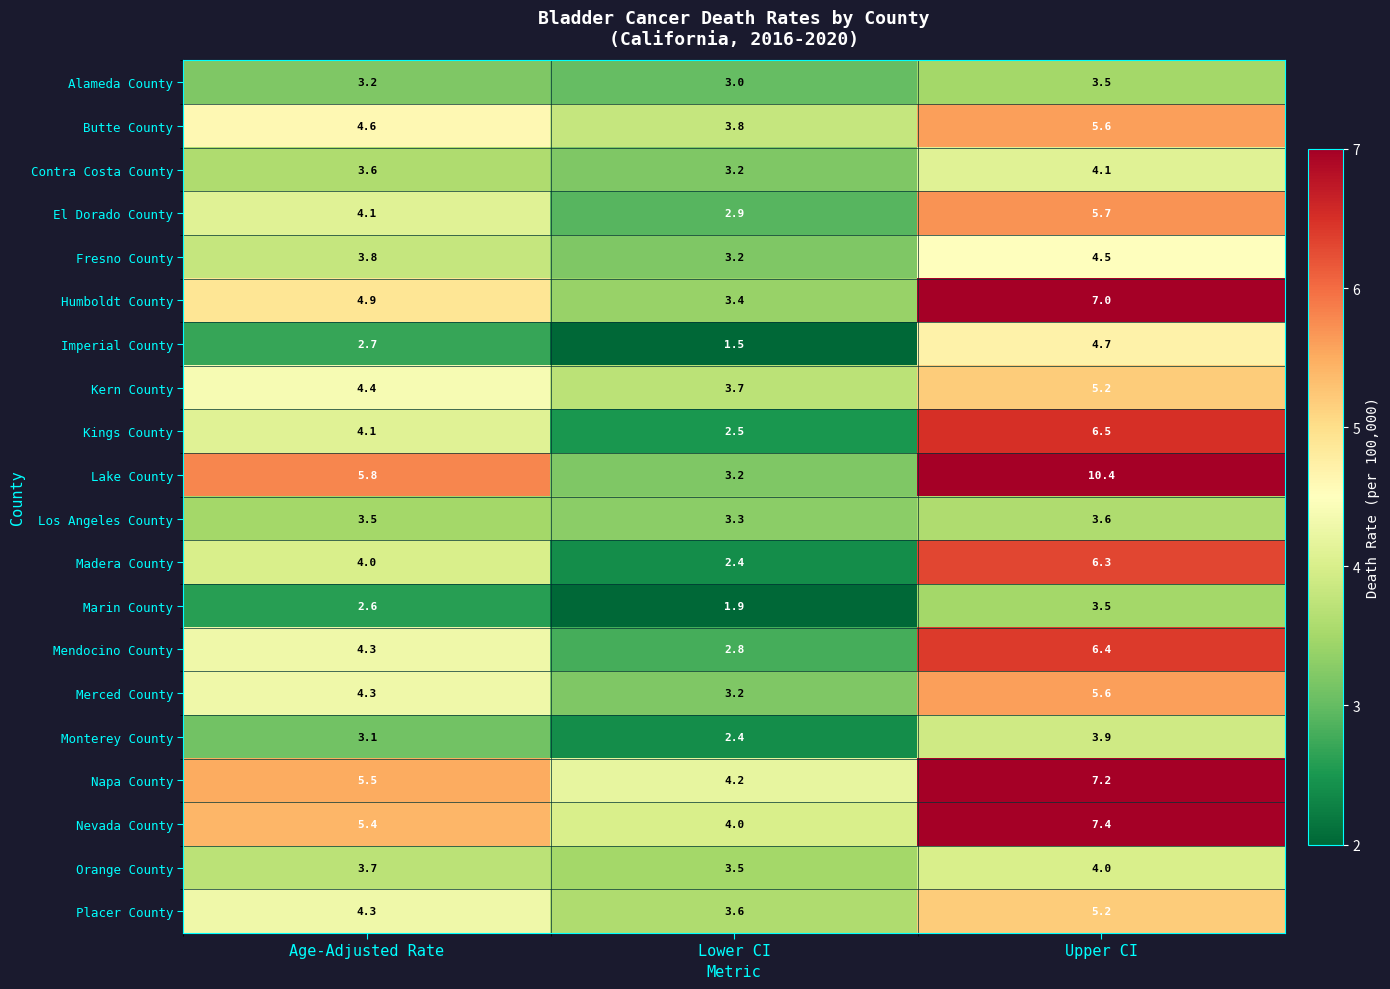

Which series has the widest spread of values?

Lake County